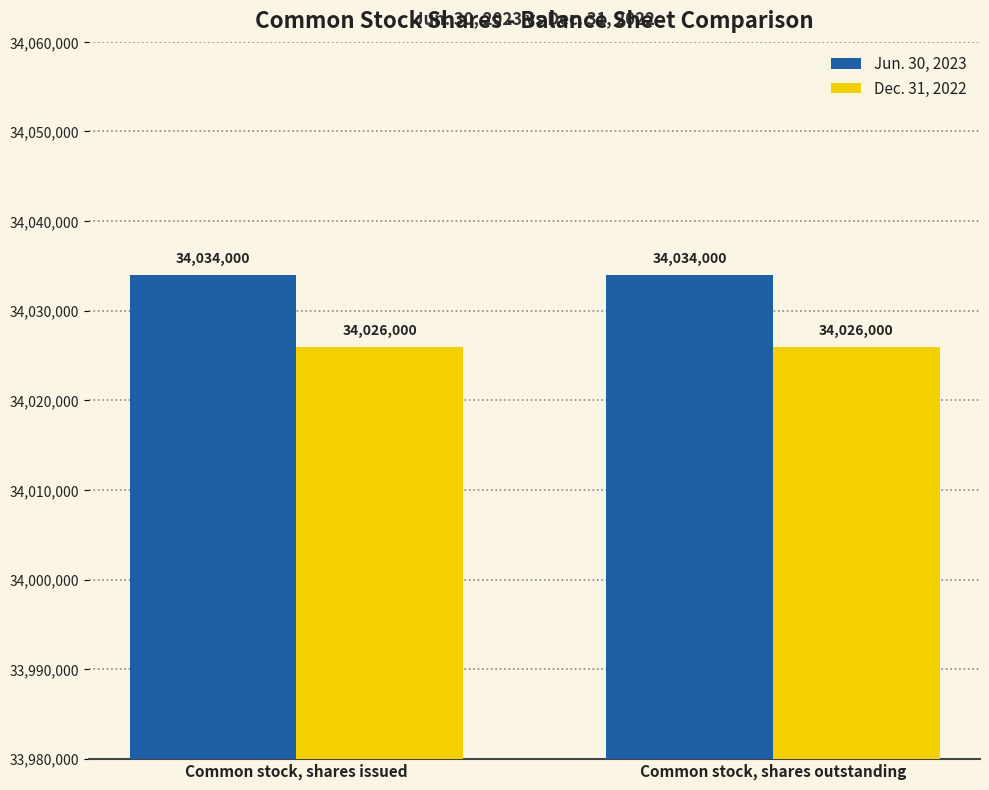

What is the total value across all series at Common stock, shares outstanding?

68060000